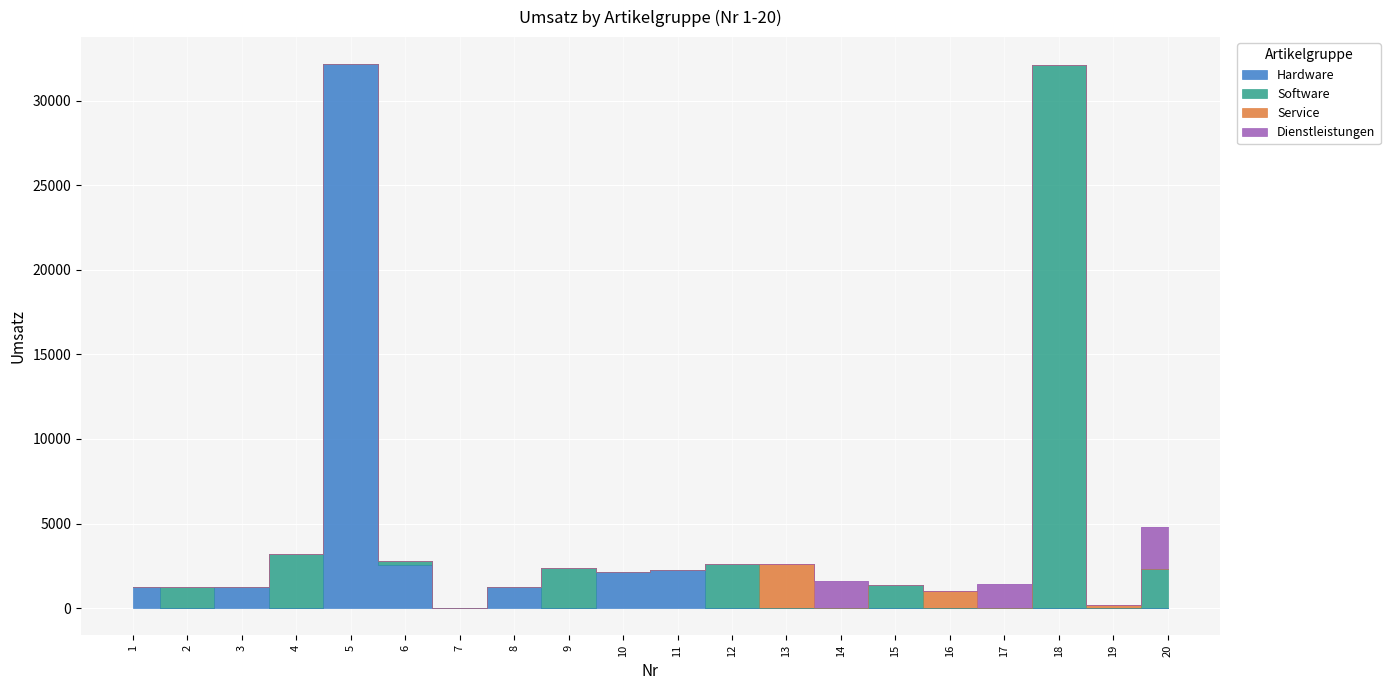

What are all the series names shown in the legend?

Hardware, Software, Service, Dienstleistungen